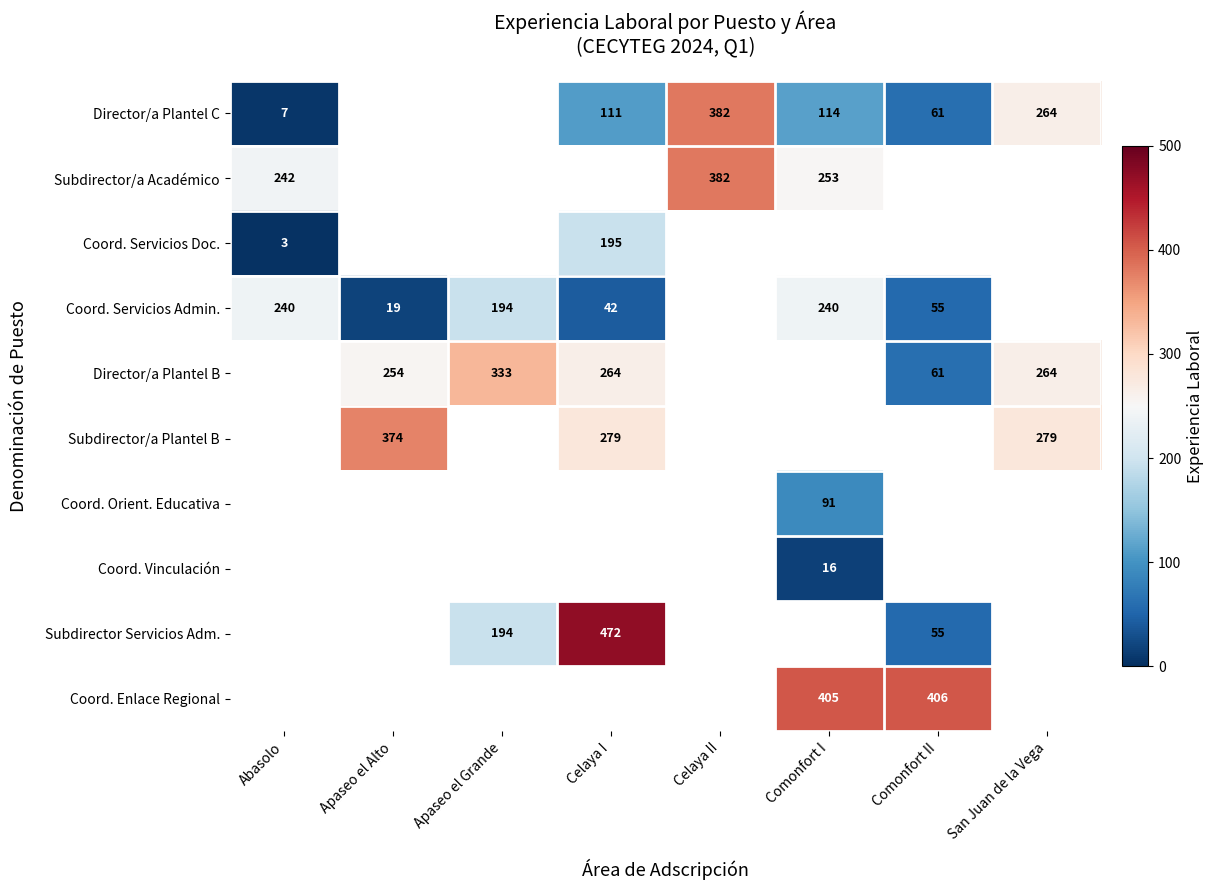

How many series are shown in this chart?

10